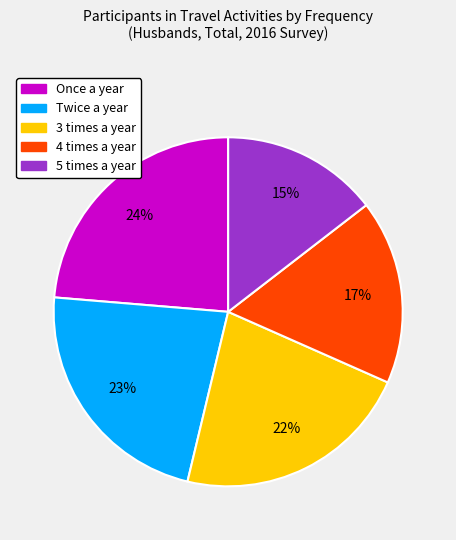

Is there any slice that represents more than half of the pie?

No